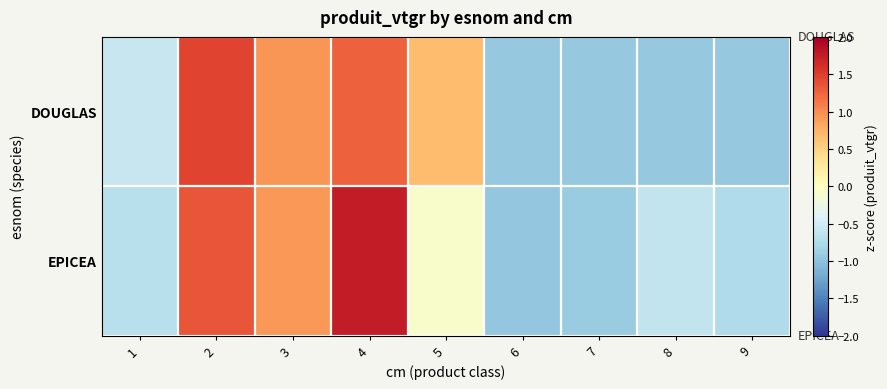

Reading left to right, transcribe all the data shown in this chart.

DOUGLAS: 1=-0.6	2=1.5	3=0.9	4=1.3	5=0.7	6=-0.9	7=-0.9	8=-0.9	9=-0.9
EPICEA: 1=-0.7	2=1.4	3=0.9	4=1.8	5=-0.1	6=-1.0	7=-0.9	8=-0.6	9=-0.8